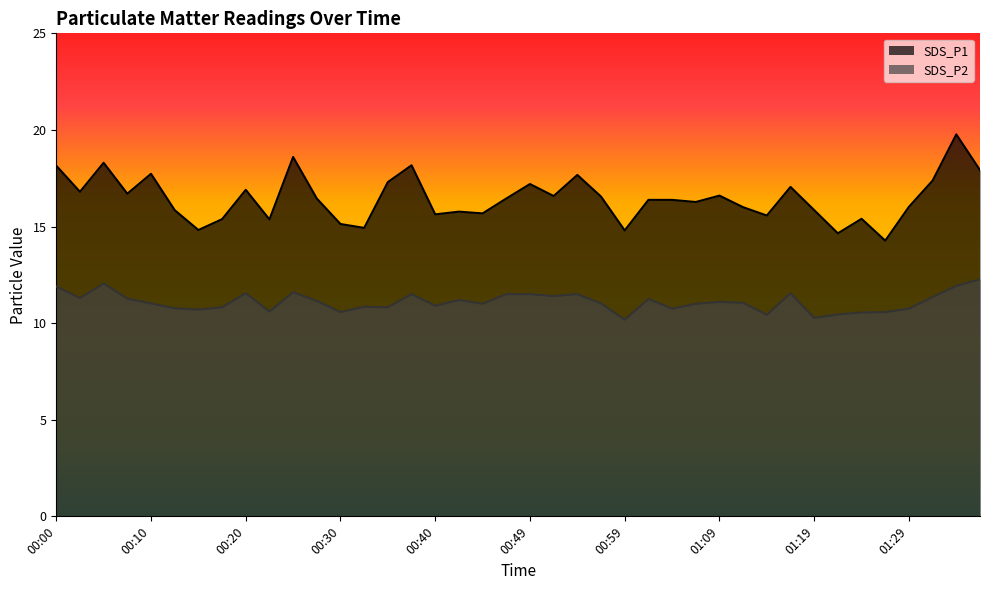

Where is the first local maximum for SDS_P2?

00:05